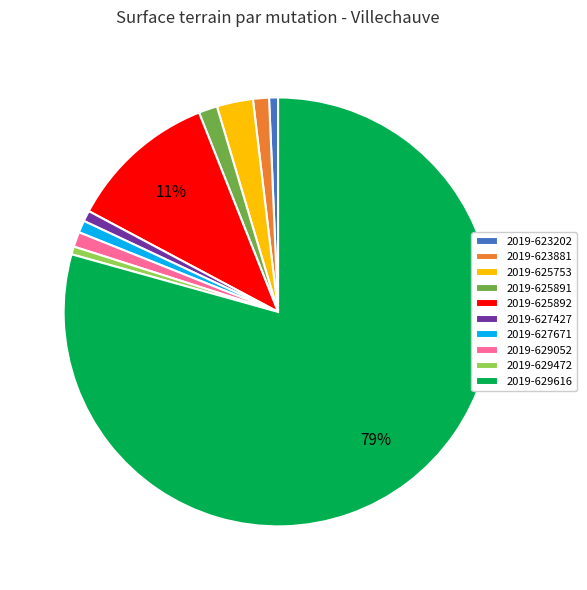

What is the largest slice in the pie chart?

2019-629616